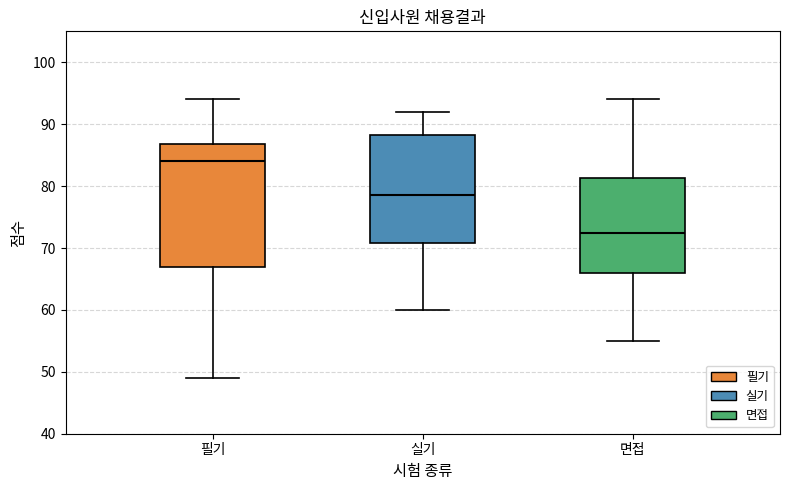

Reading left to right, transcribe this box plot: for each box, give where its median line is, the range the box spans, and where its two whiskers end, as read against the y-axis. The values are not printed on the chart, so give them approximately, as read against the axis.

필기: median 84, box 67 to 87, whiskers 49 to 94
실기: median 79, box 71 to 88, whiskers 60 to 92
면접: median 73, box 66 to 81, whiskers 55 to 94